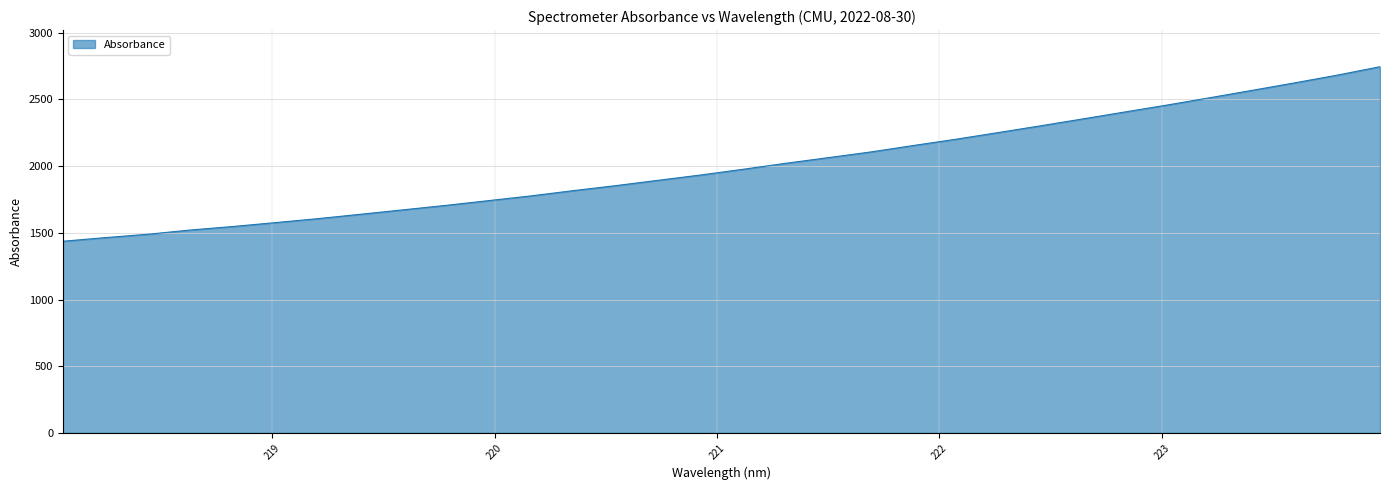

What is the minimum value shown in the chart?

1436.9